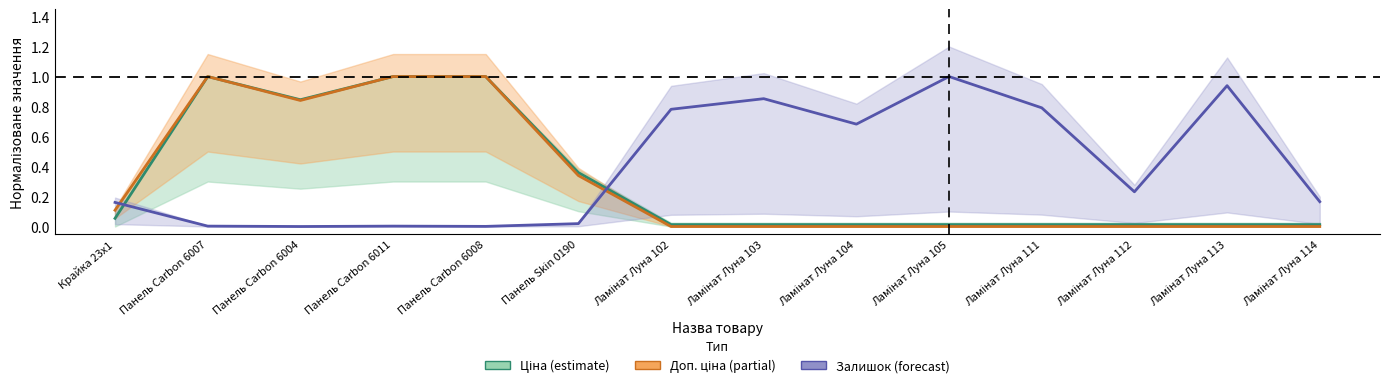

What is the sum of all Залишок (center) values?

5.6